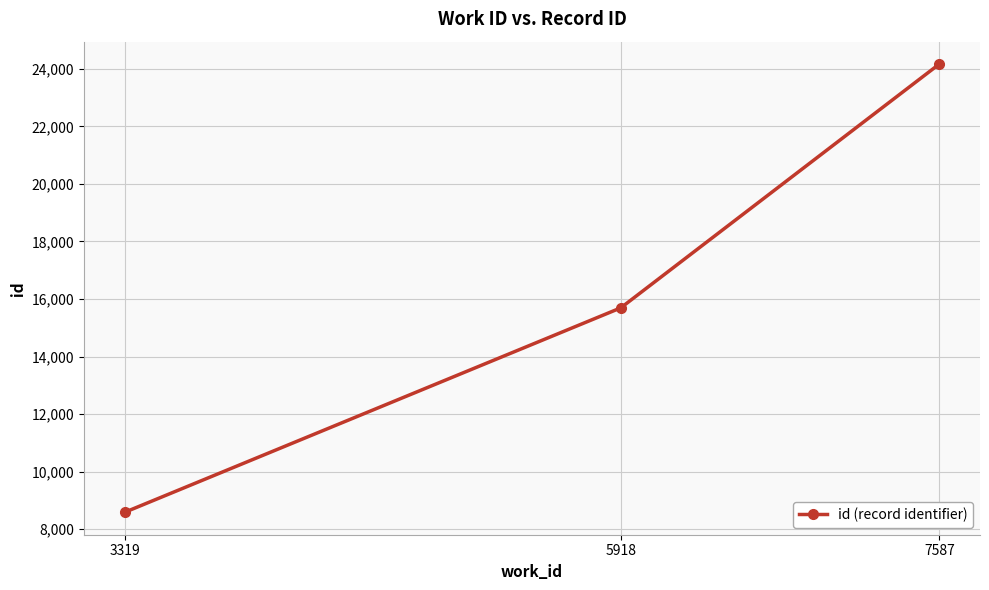

What is the maximum value shown in the chart?

24166